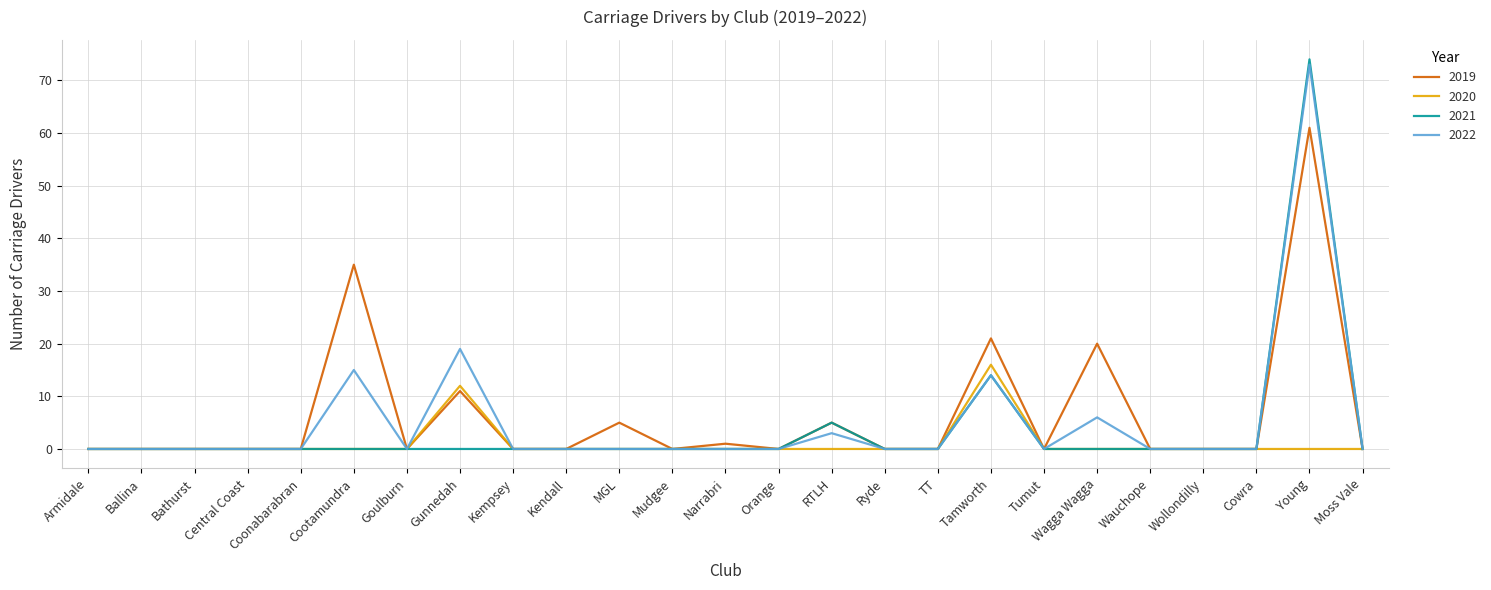

What position from the right is Goulburn?

19